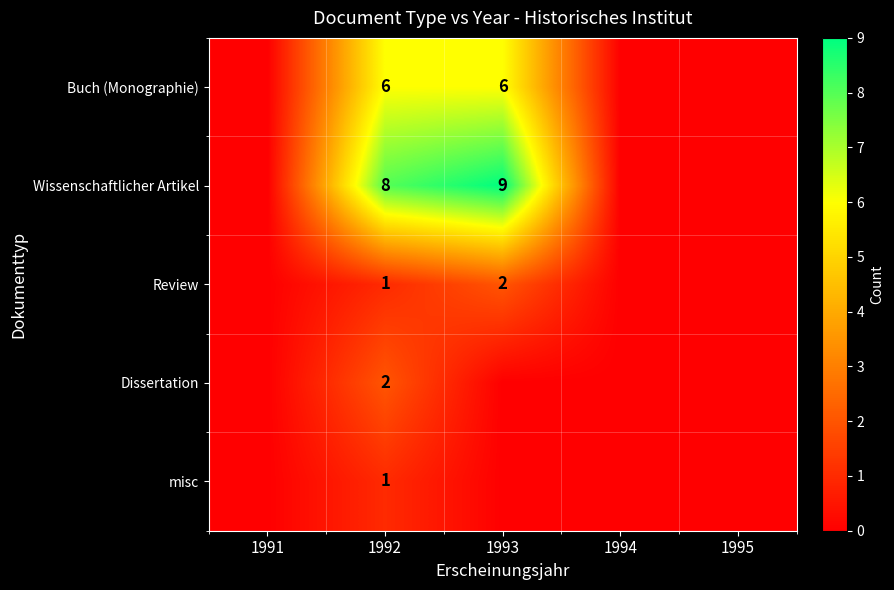

What is the total value across all series at 1992?

18